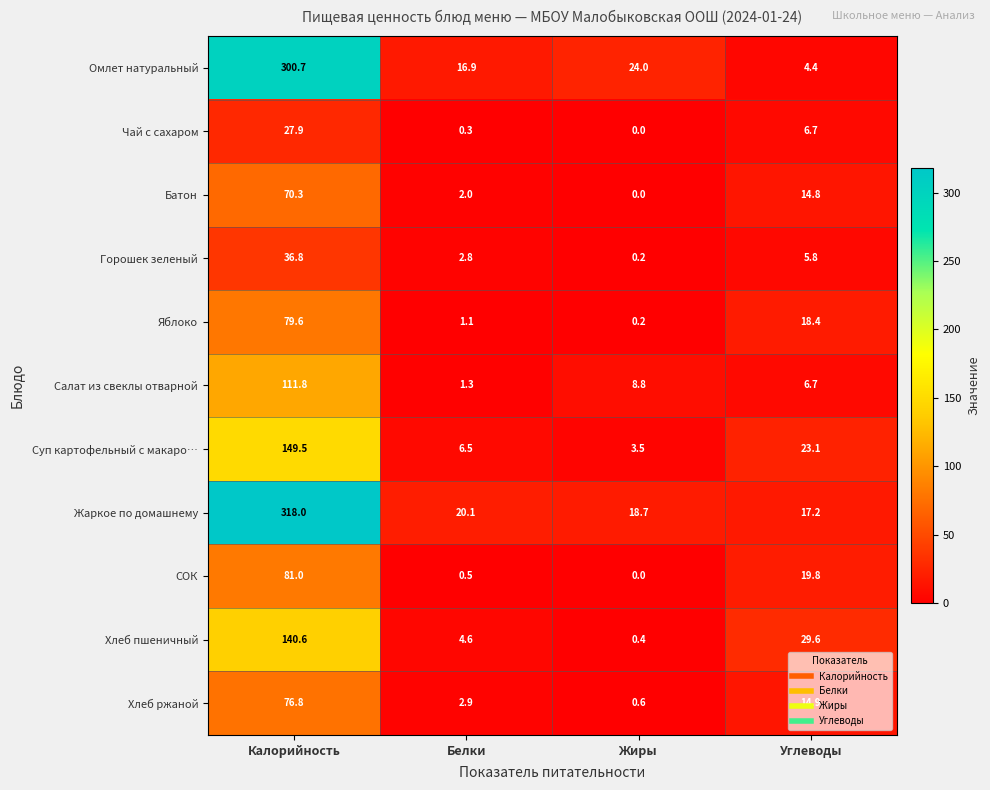

How many distinct data groups are displayed?

11